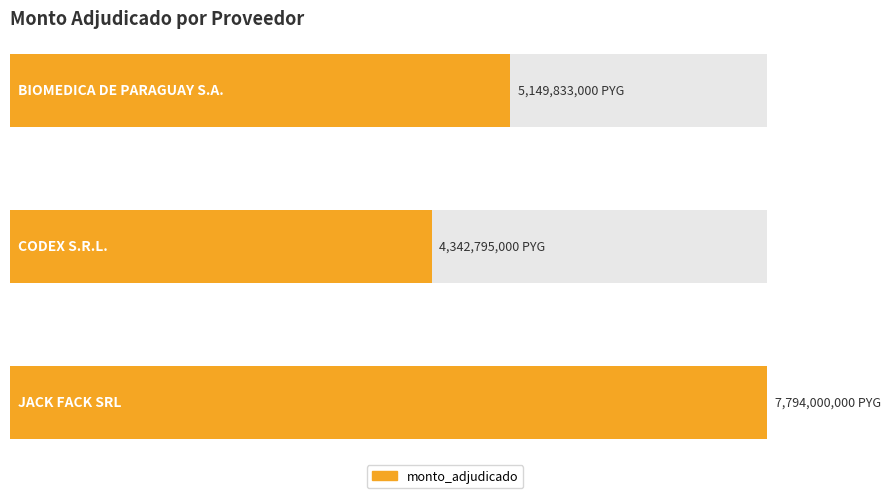

Reading left to right, list all the values displayed in this chart.

BIOMEDICA DE PARAGUAY S.A.=5149833000	CODEX S.R.L.=4342795000	JACK FACK SRL=7794000000